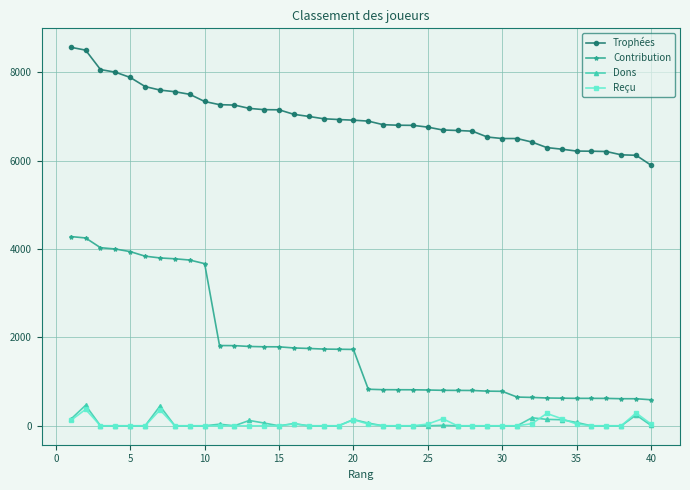

What is the average value of the Dons series?

58